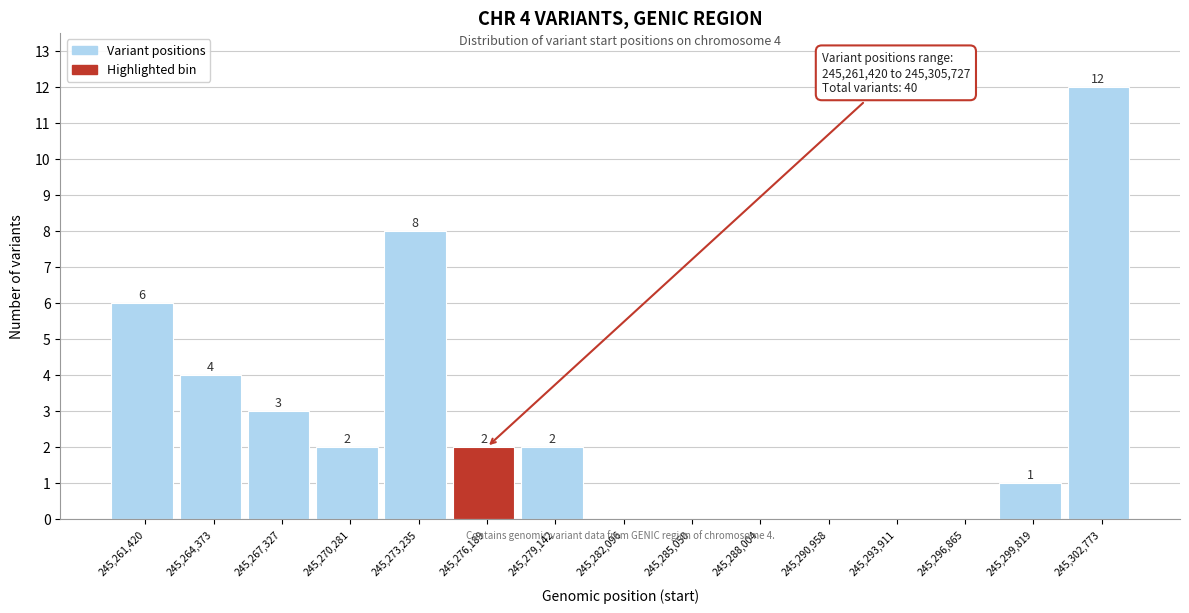

Reading left to right, list all the values displayed in this chart.

245,261,420=6	245,264,373=4	245,267,327=3	245,270,281=2	245,273,235=8	245,276,189=2	245,279,142=2	245,282,096=0	245,285,050=0	245,288,004=0	245,290,958=0	245,293,911=0	245,296,865=0	245,299,819=1	245,302,773=12